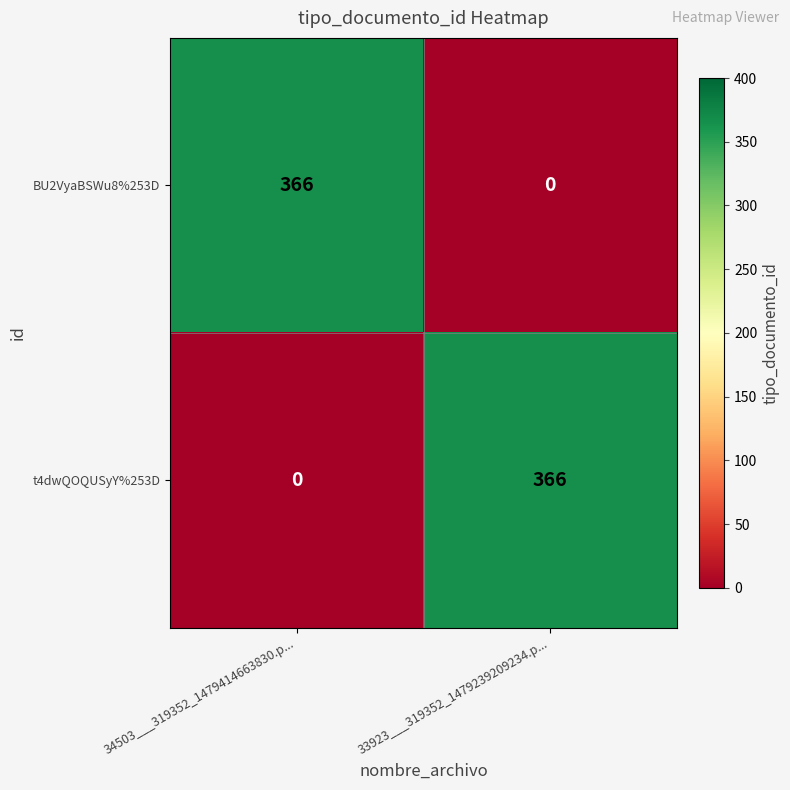

True or false: BU2VyaBSWu8%253D has a value of 123 at 34503___319352_1479414663830.p....

False